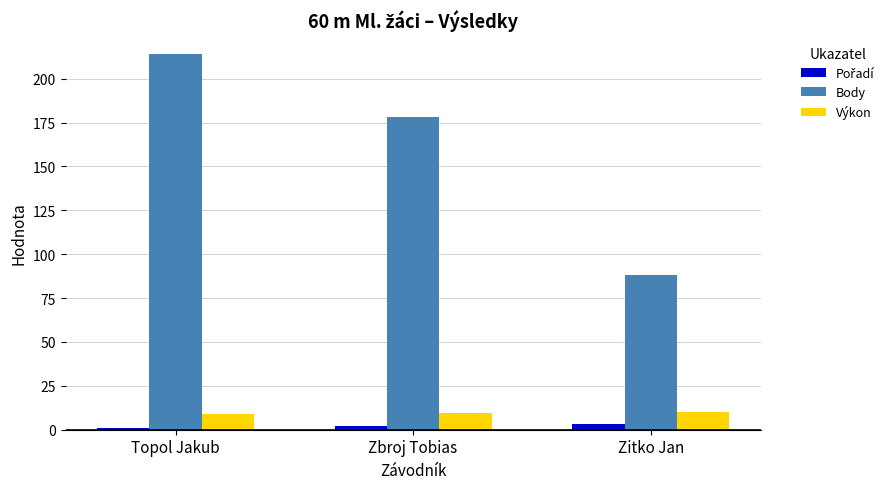

At which category is the sum across all series the highest?

Topol Jakub